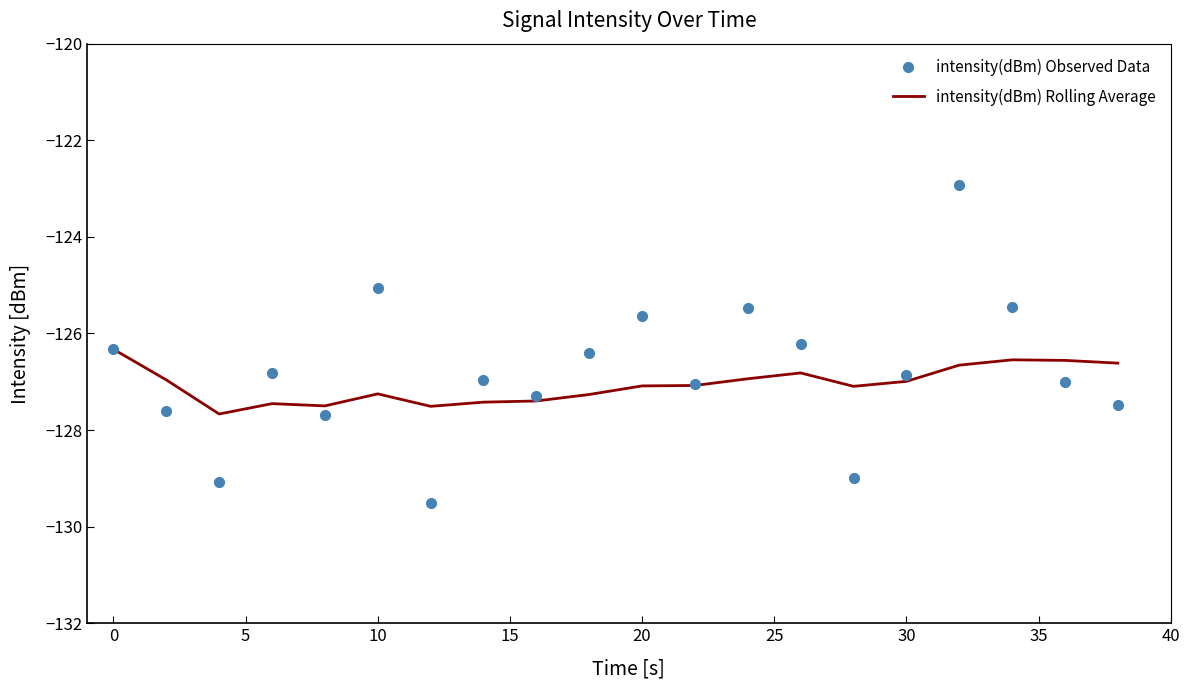

Which series has the widest spread of values?

intensity(dBm) Observed Data